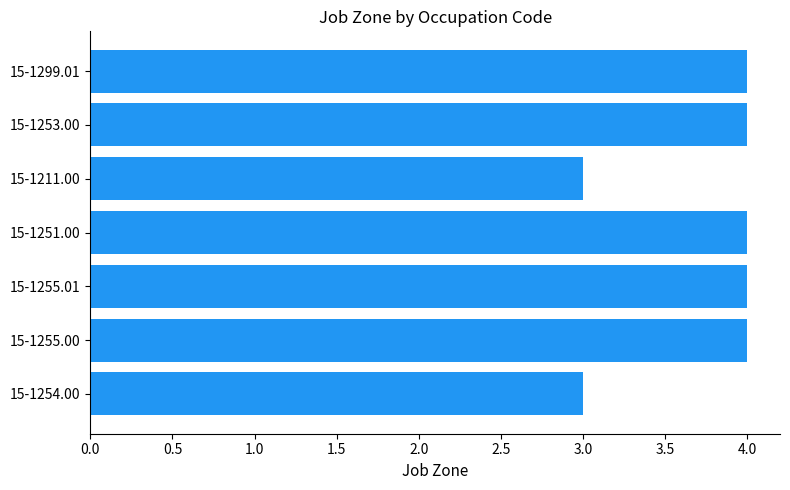

What is the ratio of the value at 15-1299.01 to the value at 15-1255.00?

1.0